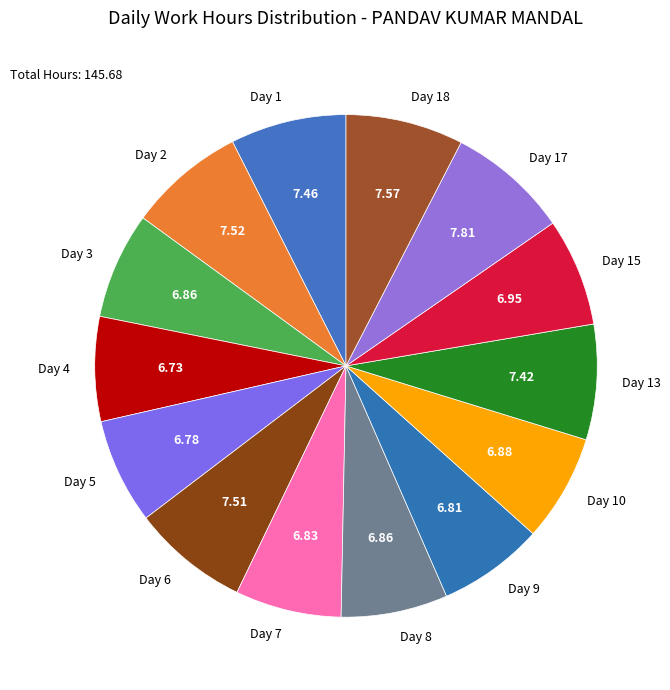

The Day 5 slice represents 7% of the pie. True or false?

True